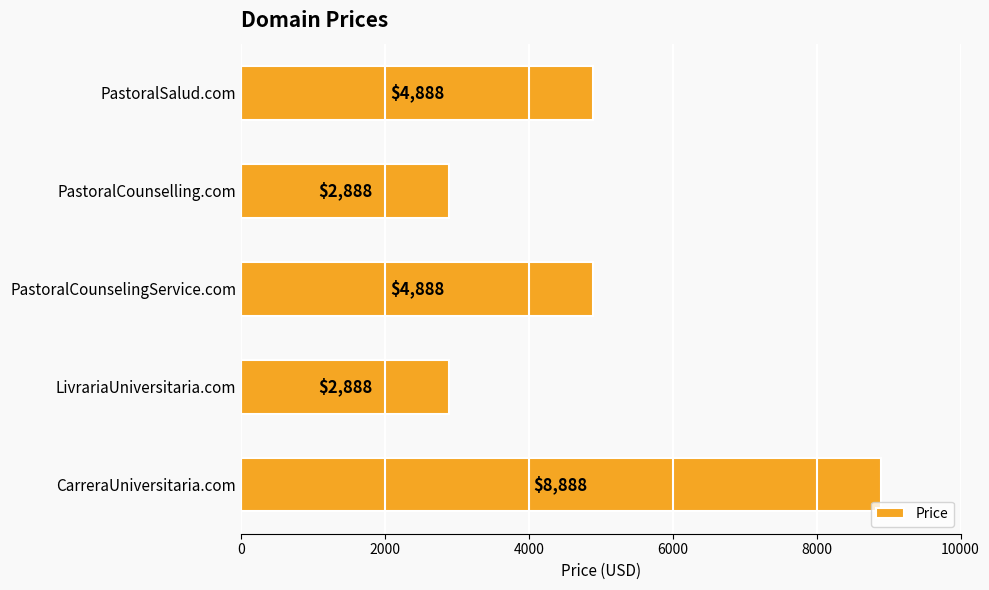

Reading bottom to top, list all the values displayed in this chart.

CarreraUniversitaria.com=8888	LivrariaUniversitaria.com=2888	PastoralCounselingService.com=4888	PastoralCounselling.com=2888	PastoralSalud.com=4888